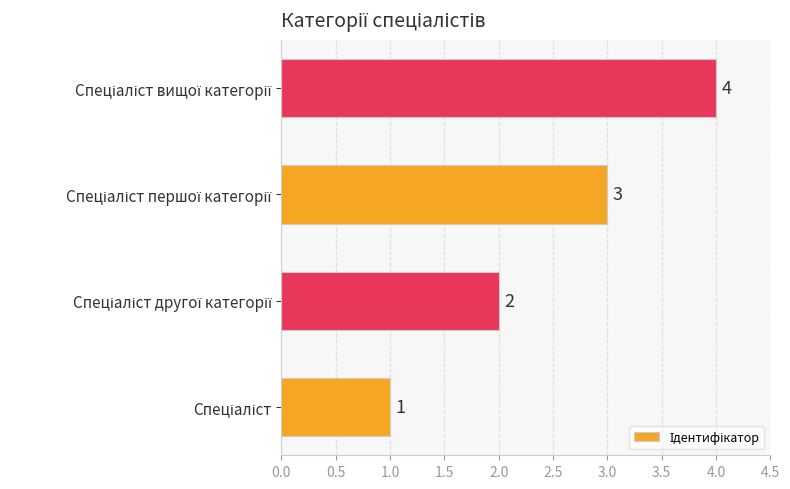

What is the difference between the maximum and second lowest values?

2